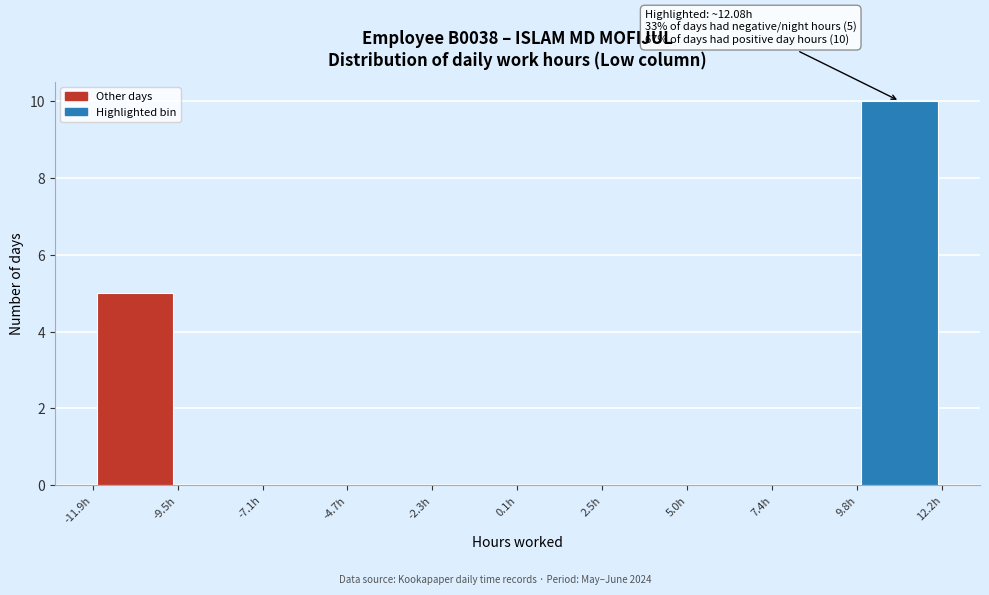

Which range on the x-axis has the tallest bar?

10.0 to 12.0